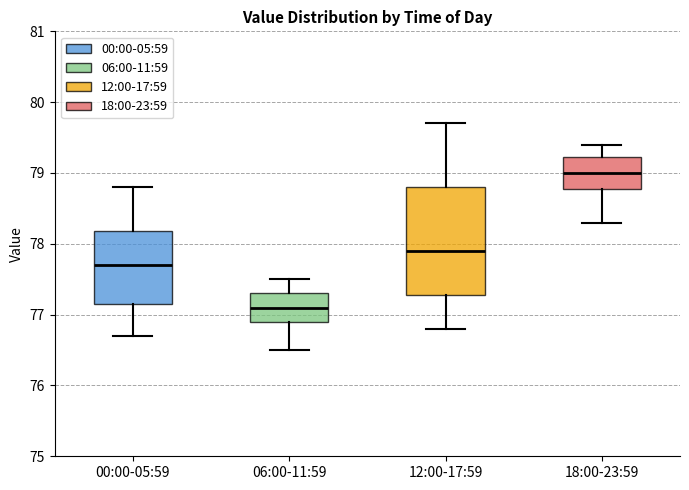

Which box is the tallest, from its lower edge to its upper edge?

12:00-17:59